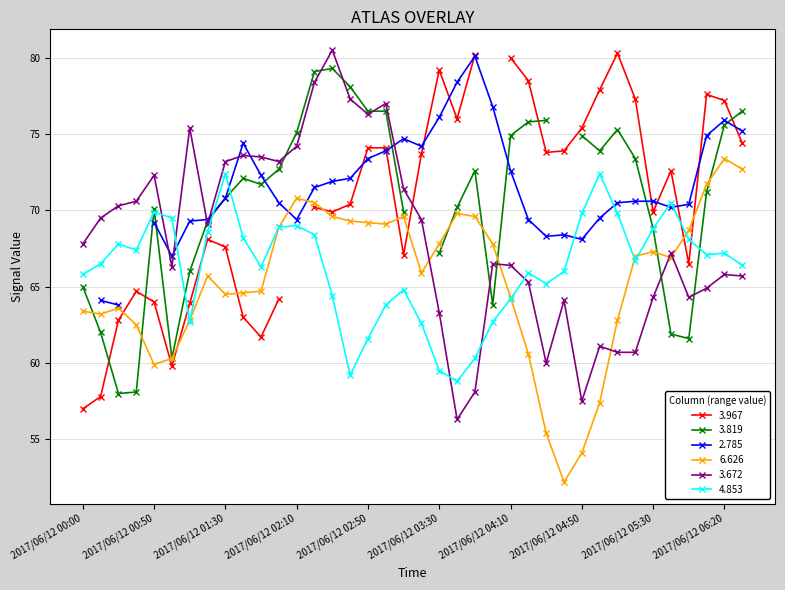

True or false: 4.853 and 3.672 cross at least once.

True